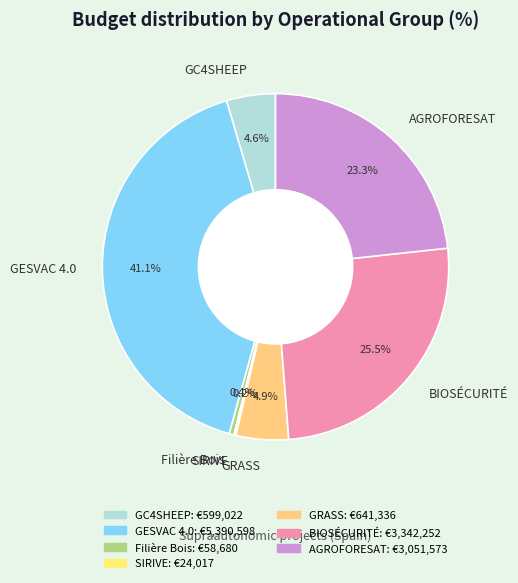

To the nearest percent, what is the combined percentage of BIOSÉCURITÉ and Filière Bois?

26%